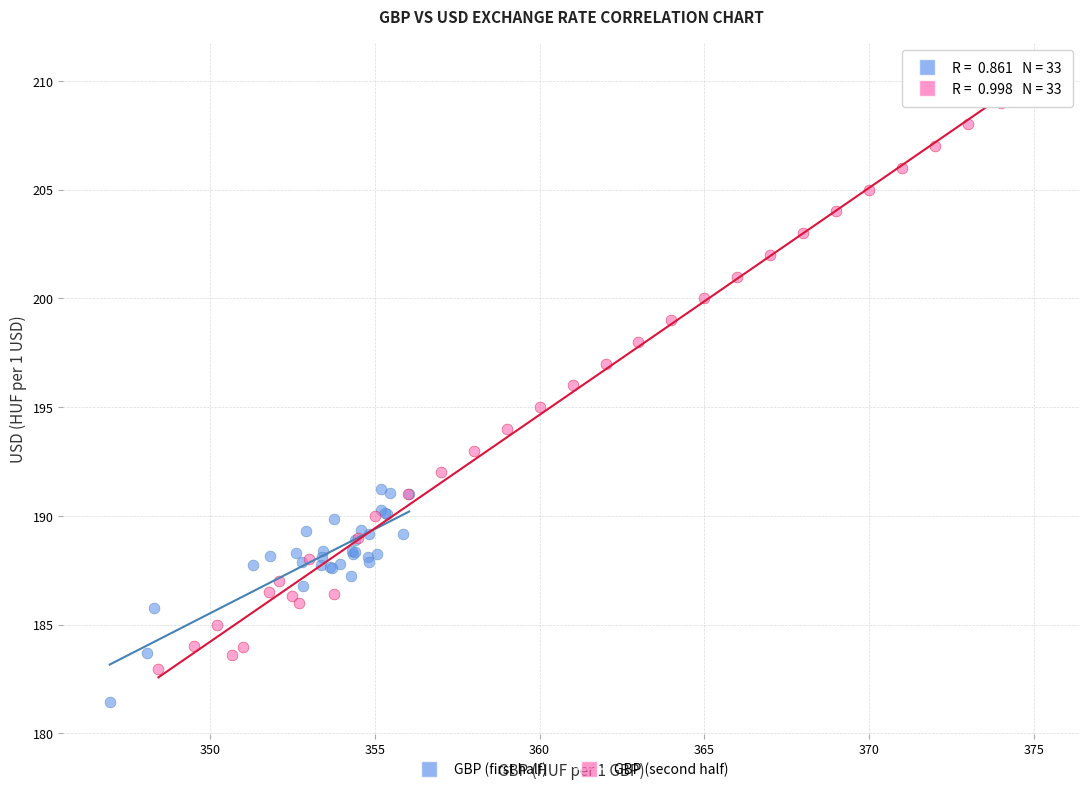

Which series contains the highest Y value?

GBP (second half)